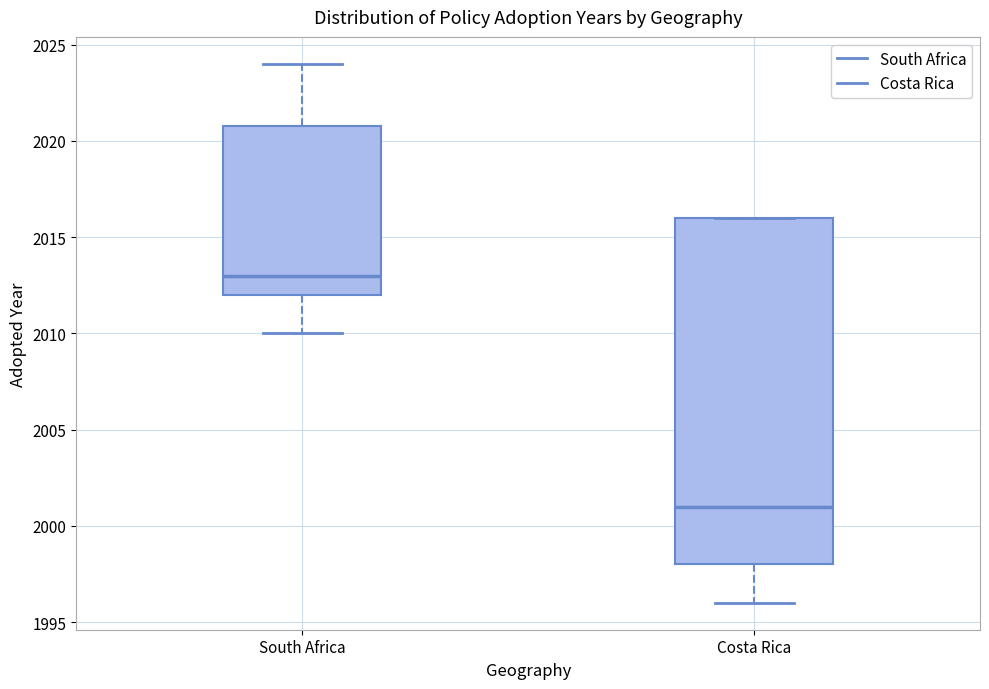

Which box's median line is the highest?

South Africa